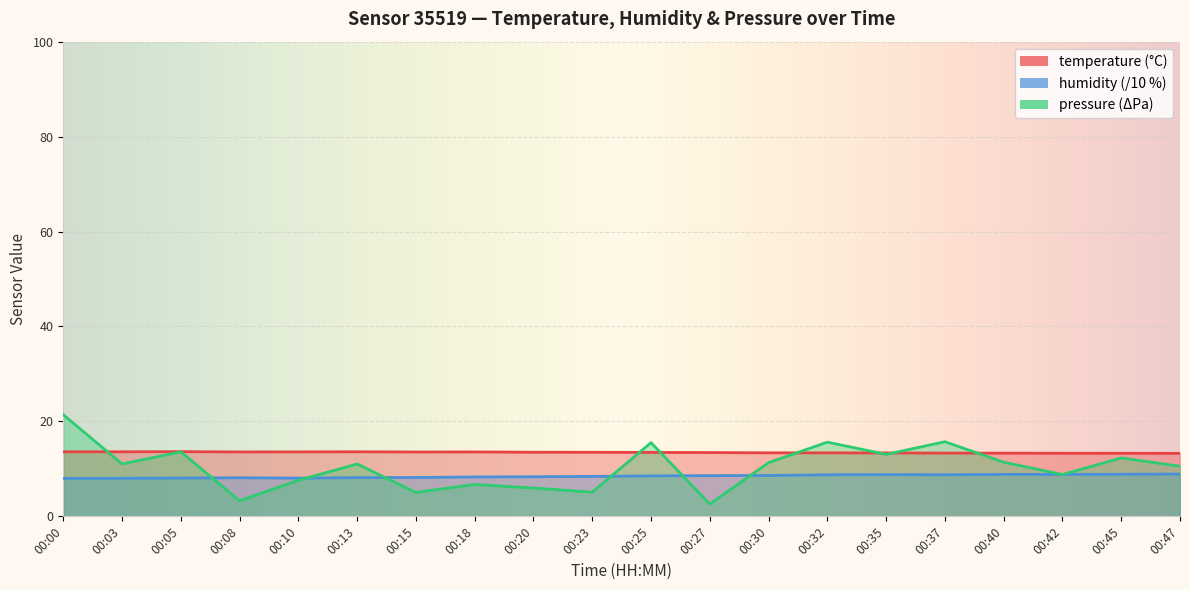

The pressure_kPa series shows 15.6 at 00:32. True or false?

True